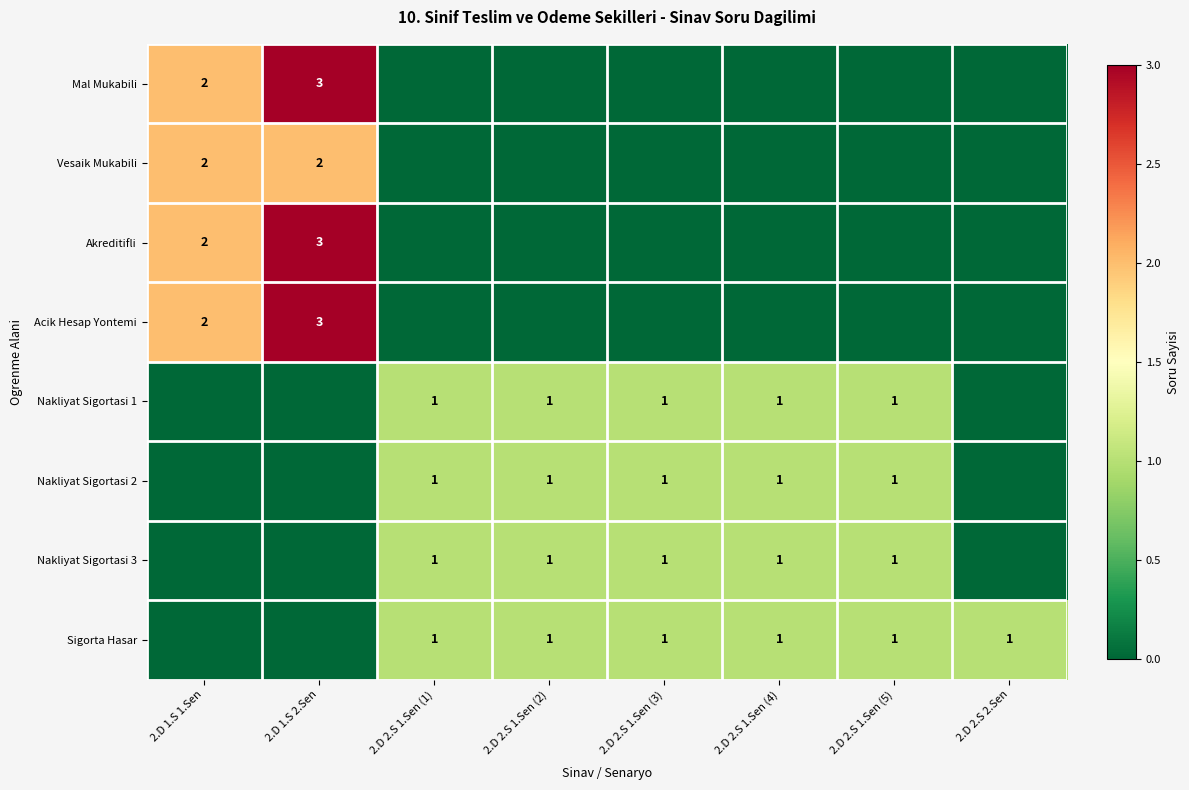

Is it true that Nakliyat Sigortasi 2 equals 0 at 2.D 2.S 1.Sen (4)?

False